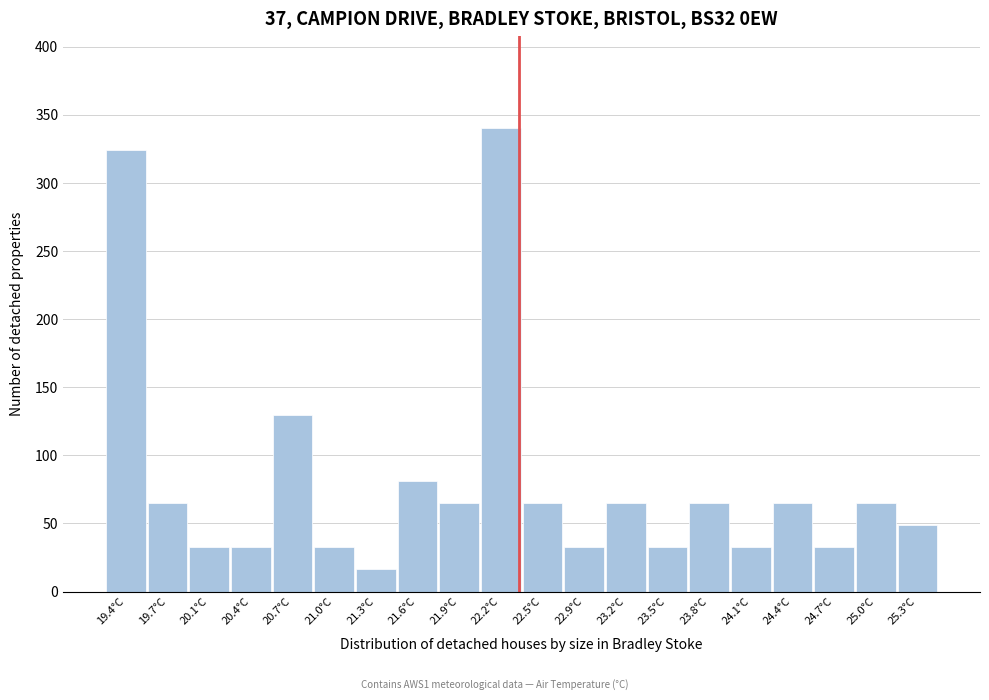

Over which range of the x-axis is the bar tallest?

22.10 to 22.40